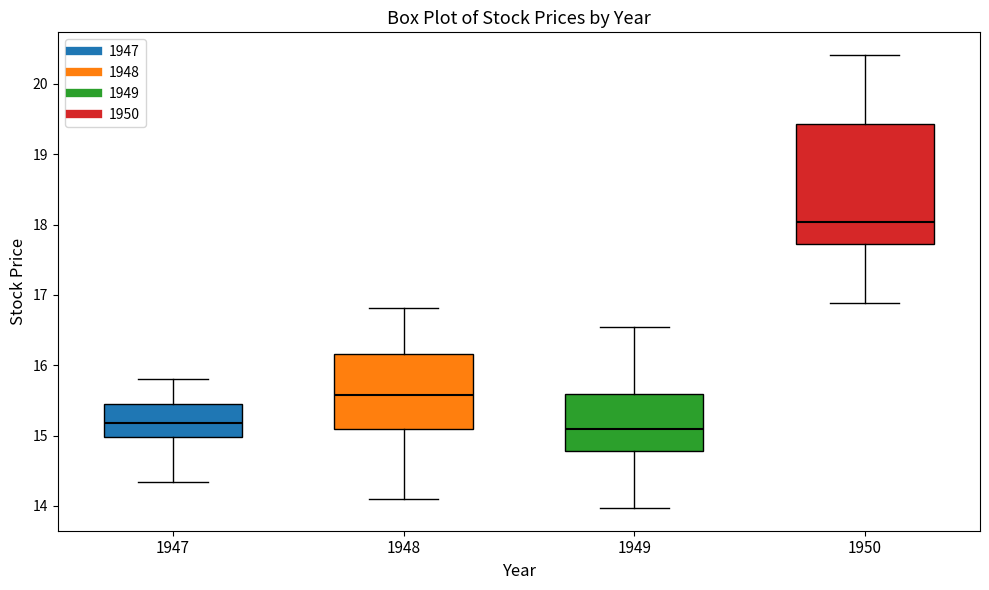

Reading left to right, read every box against the y-axis: the position of its median line, the range the box covers, and the ends of its whiskers. The values are not printed on the chart, so give them approximately, as read against the axis.

1947: median 15.2, box 15.0 to 15.5, whiskers 14.3 to 15.8
1948: median 15.6, box 15.1 to 16.2, whiskers 14.1 to 16.8
1949: median 15.1, box 14.8 to 15.6, whiskers 14.0 to 16.5
1950: median 18.0, box 17.7 to 19.4, whiskers 16.9 to 20.4